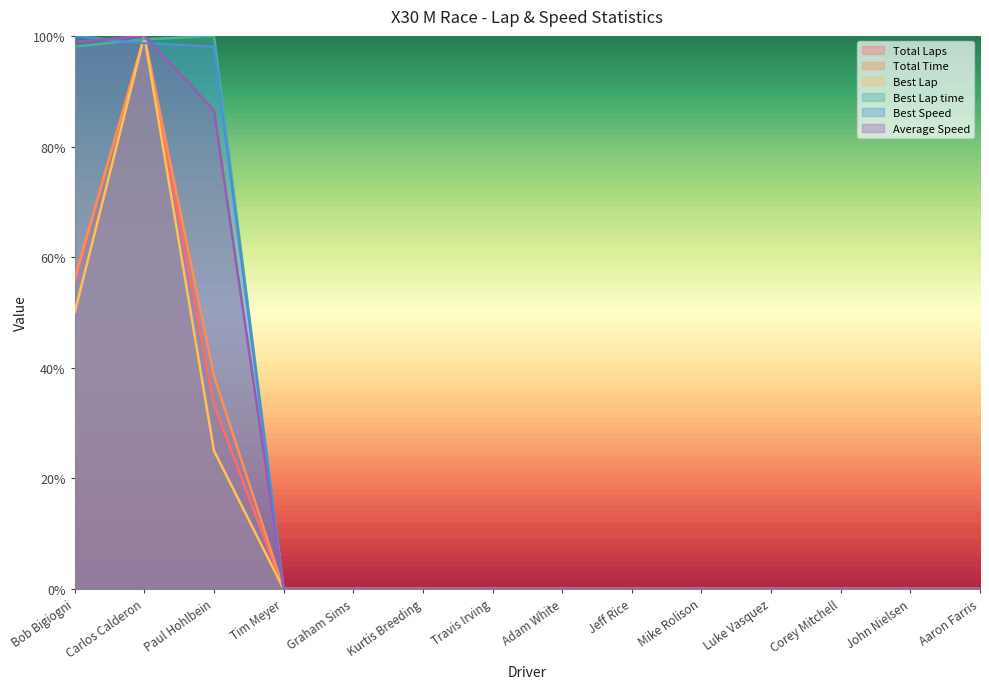

True or false: Total Laps and Average Speed intersect in this chart.

False